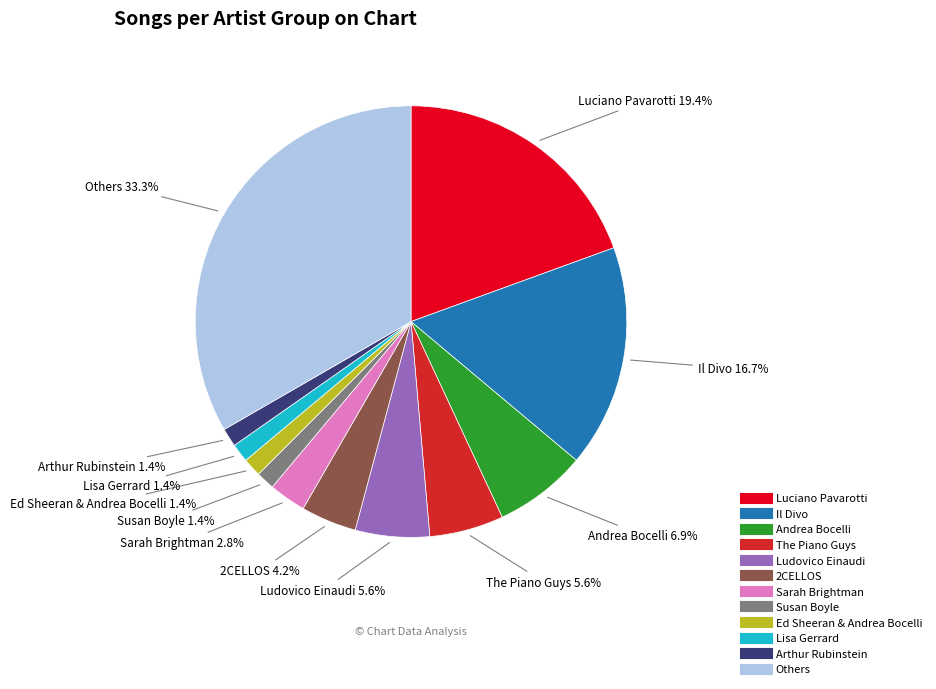

Is there a majority slice in this chart?

No